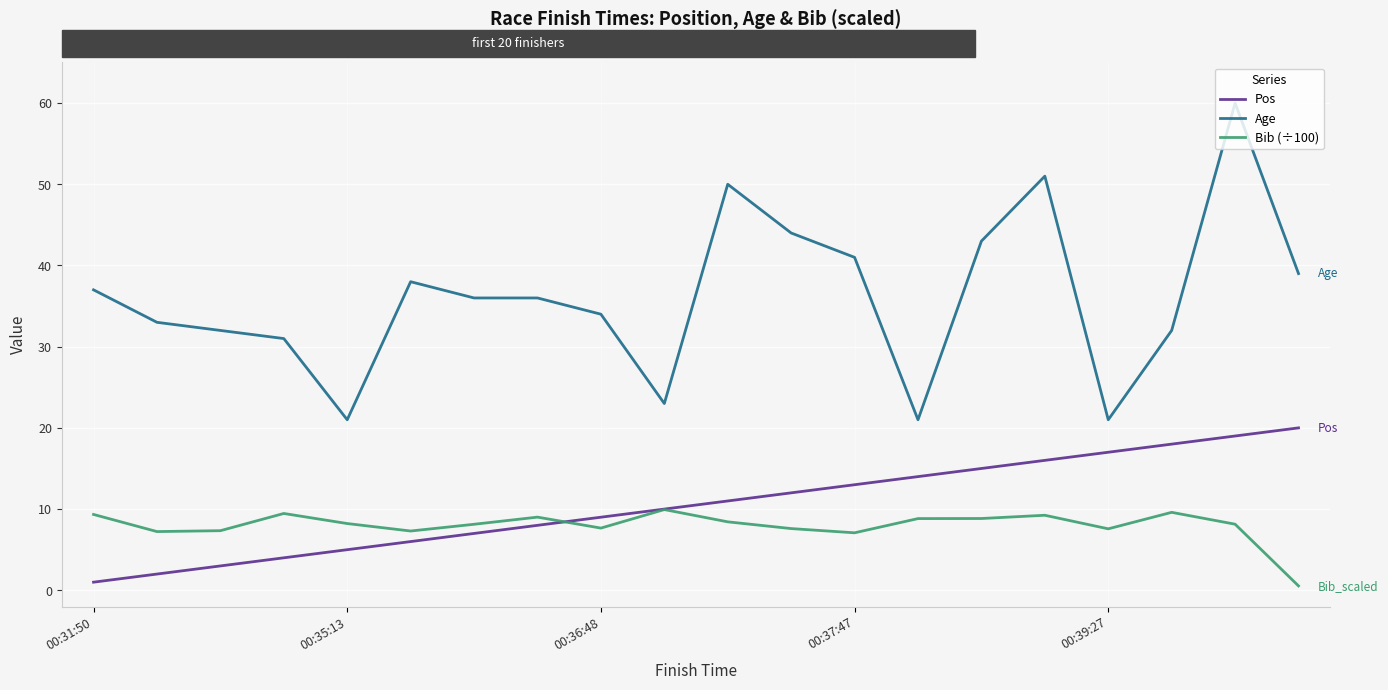

What is the greatest value displayed?

60.0